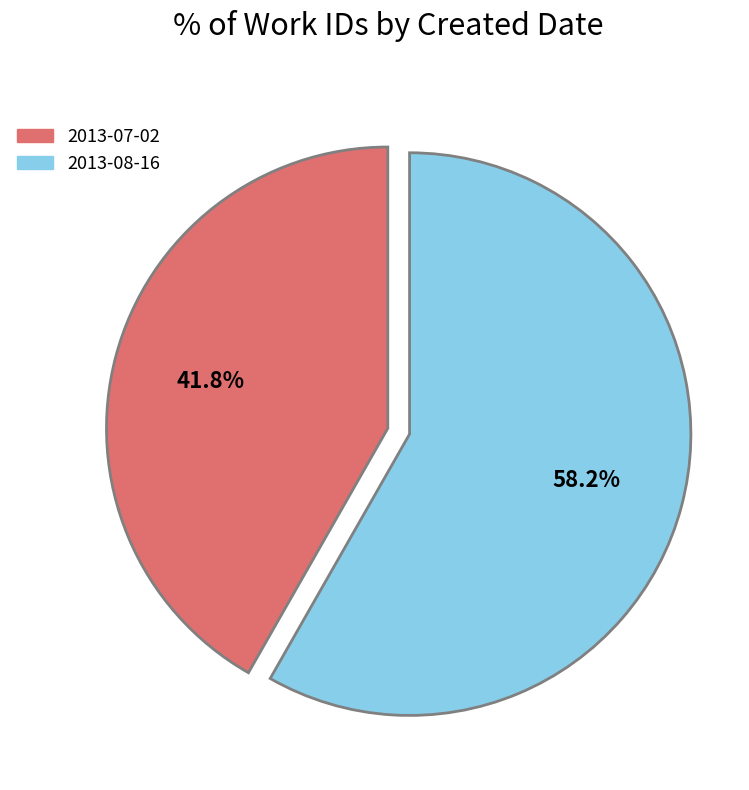

To the nearest percent, what is the difference between the largest and smallest slice percentages?

16%